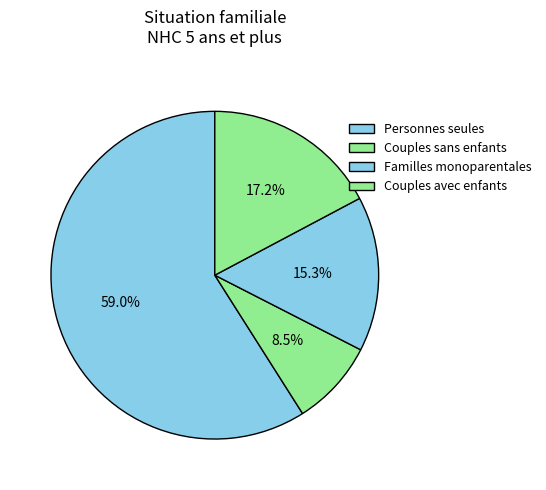

Count the number of slices in the pie.

4